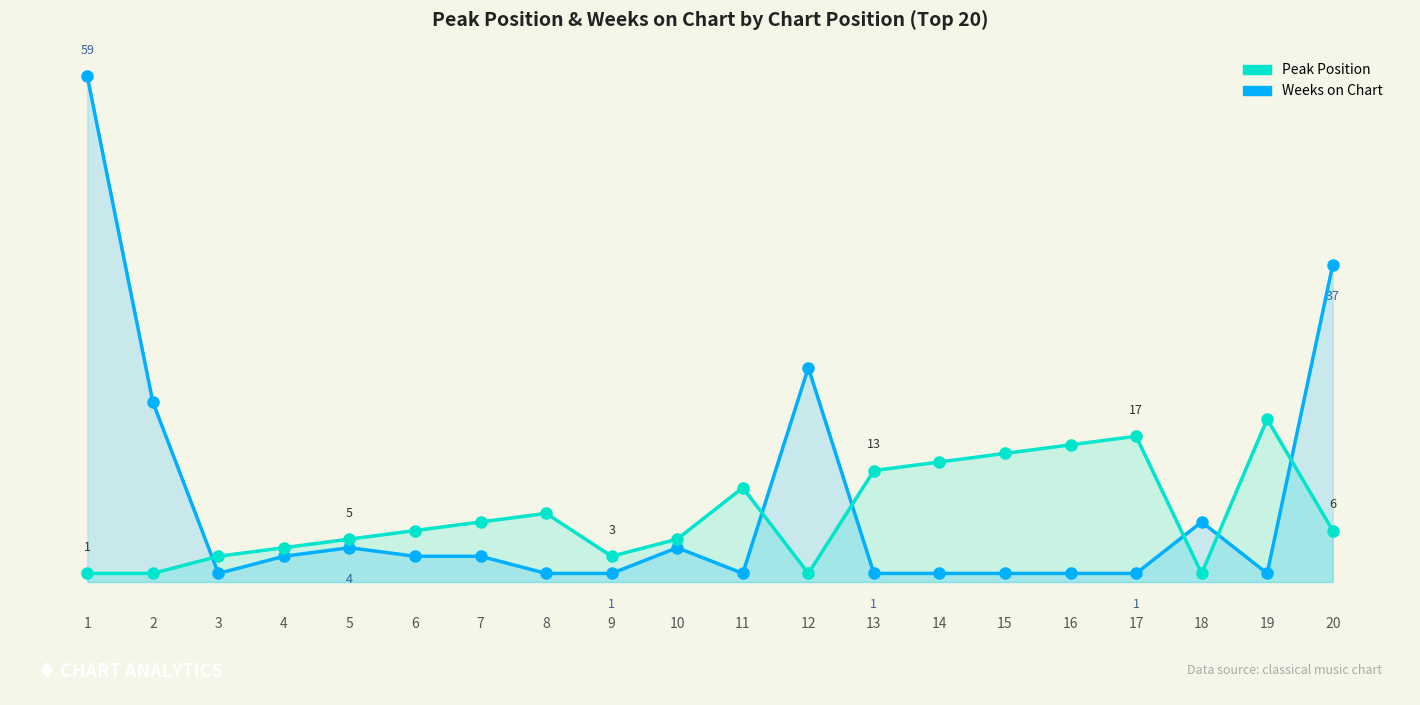

How many data points does each series have?

20